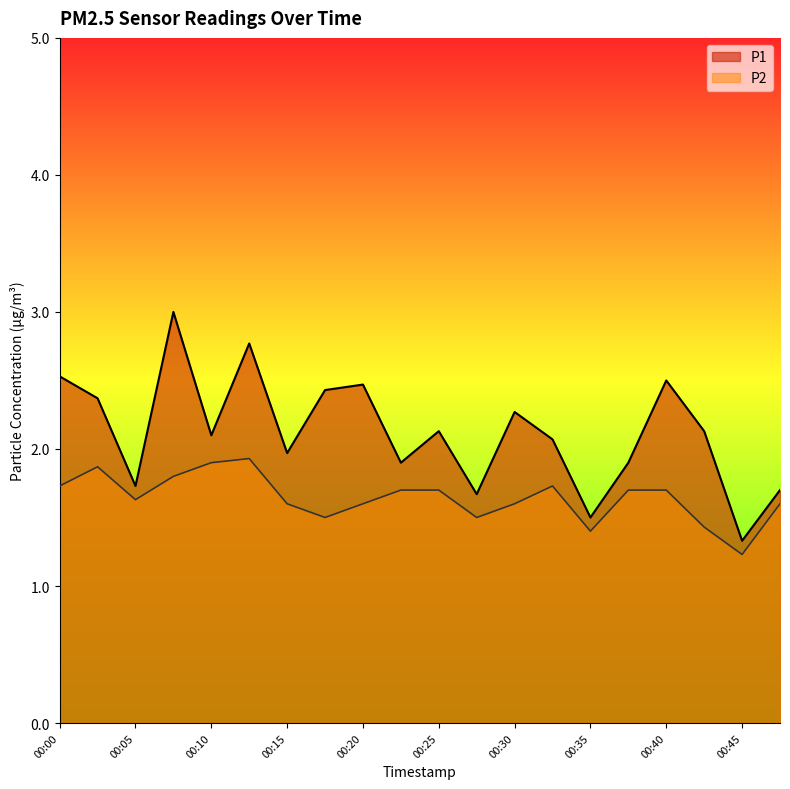

Which category has the lowest value across all series?

00:45